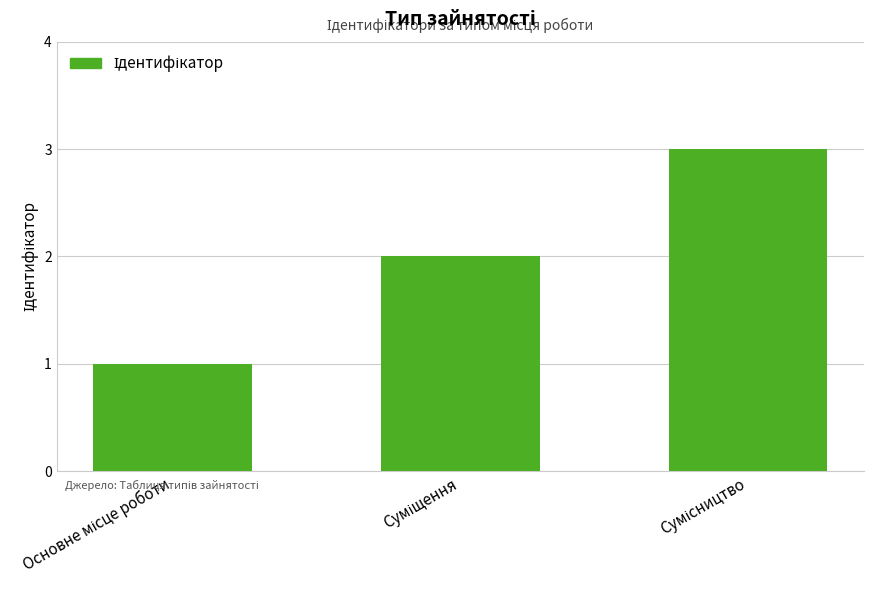

What is the maximum value shown in the chart?

3